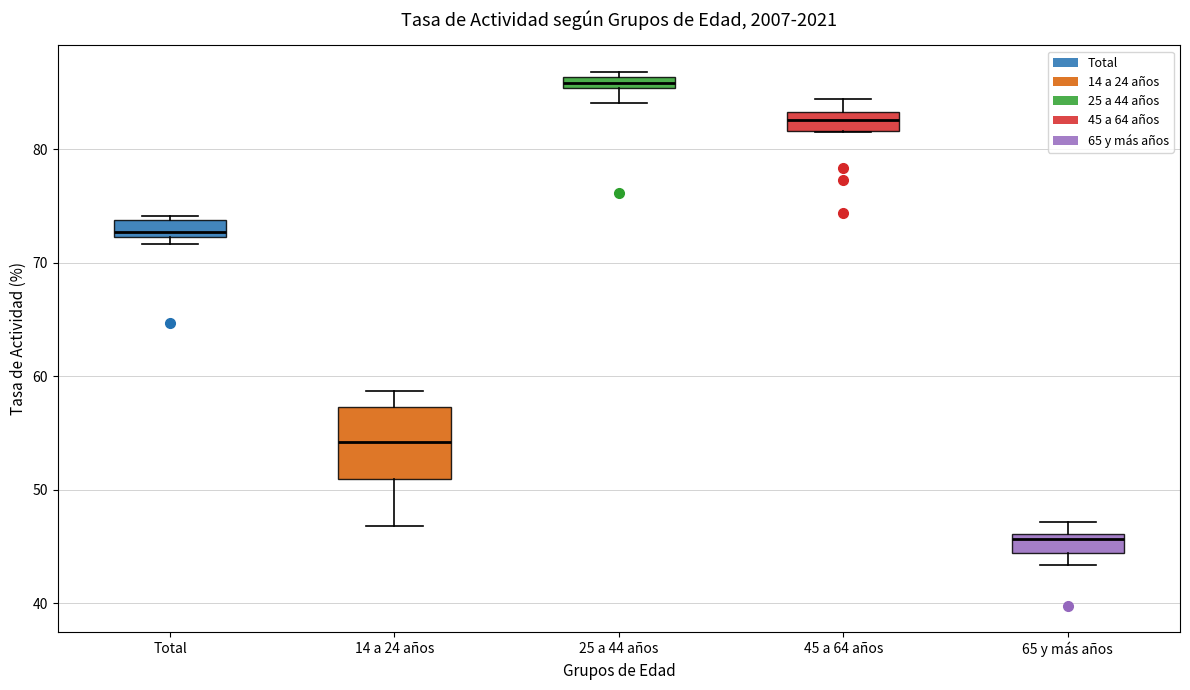

Which box is the tallest, from its lower edge to its upper edge?

14 a 24 años